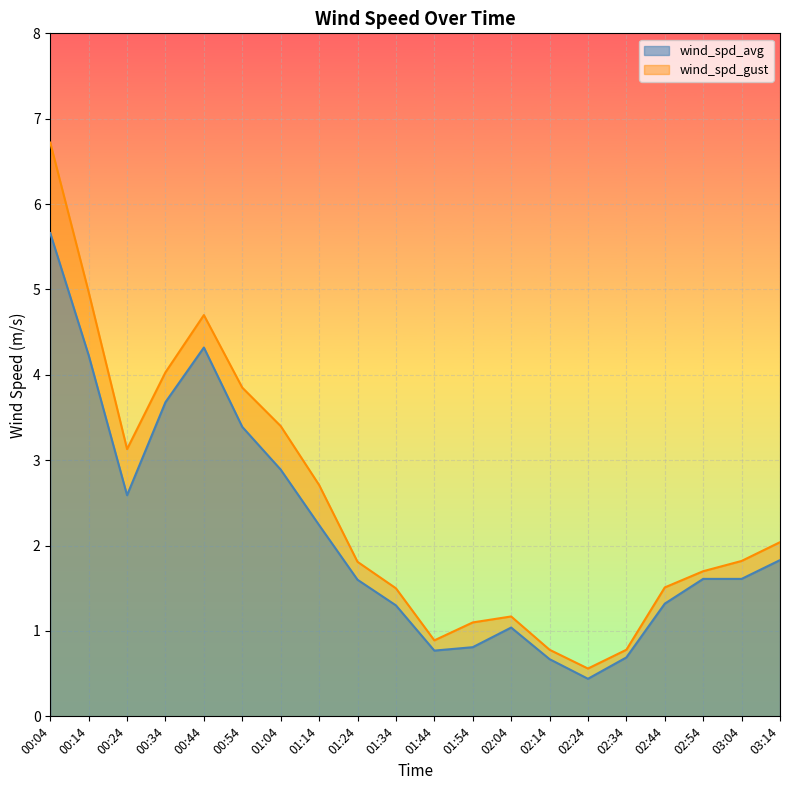

True or false: wind_spd_gust has a value of 4.7 at 00:44.

True